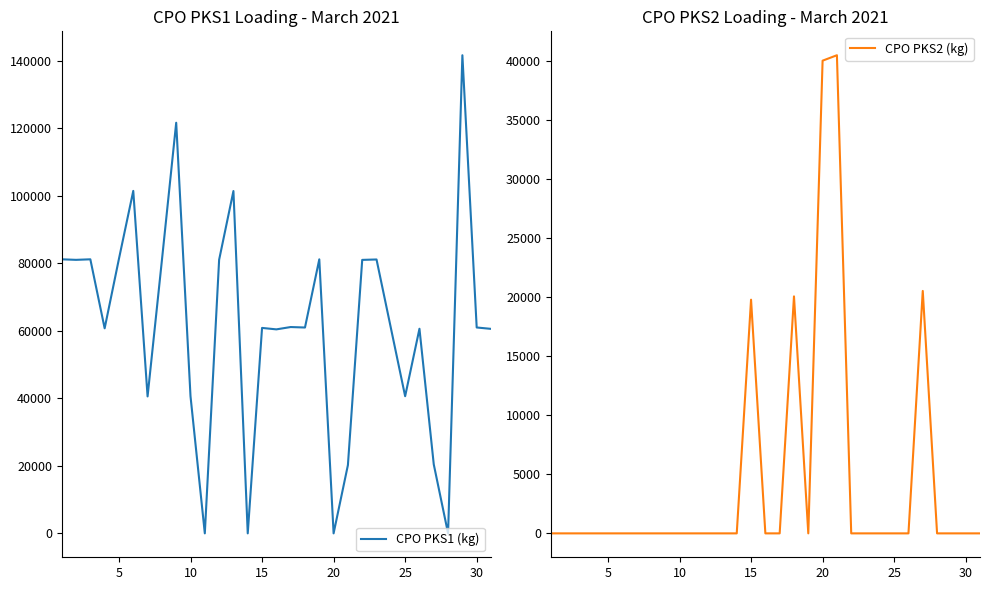

The value of CPO PKS1 (kg) at 15 is 33764. True or false?

False